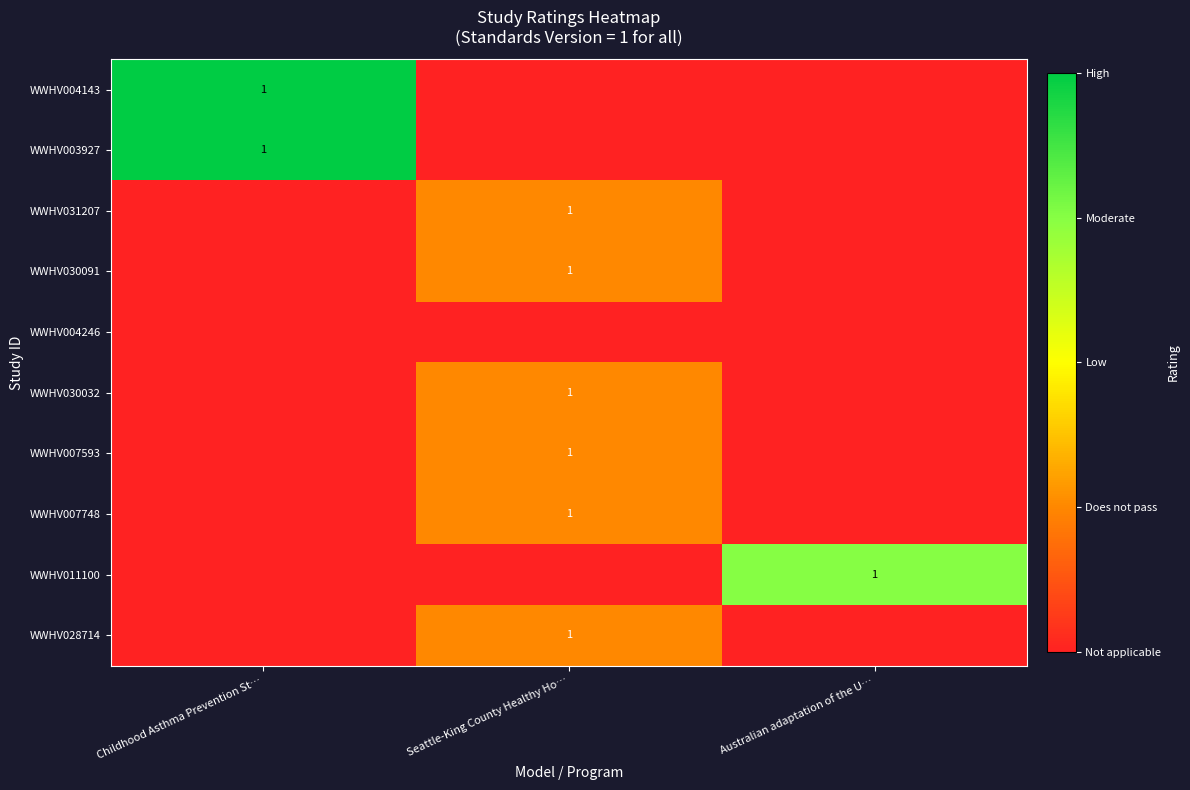

True or false: WWHV030091 has a value of 0 at Childhood Asthma Prevention St….

True